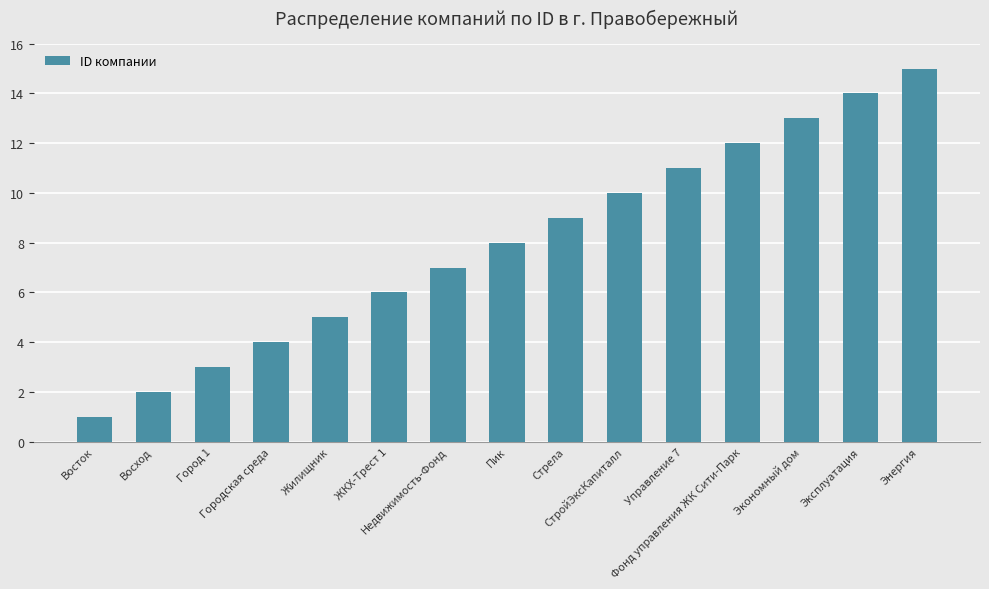

What is the label of the 13th bar from the left?

Экономный дом